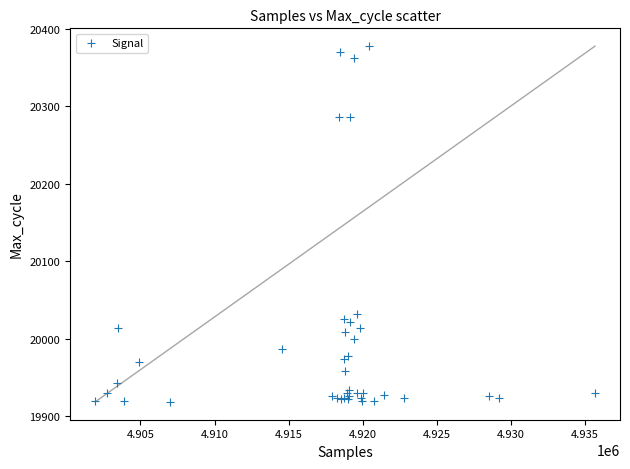

What Y value in the scatter plot is closest to 20148?

20032